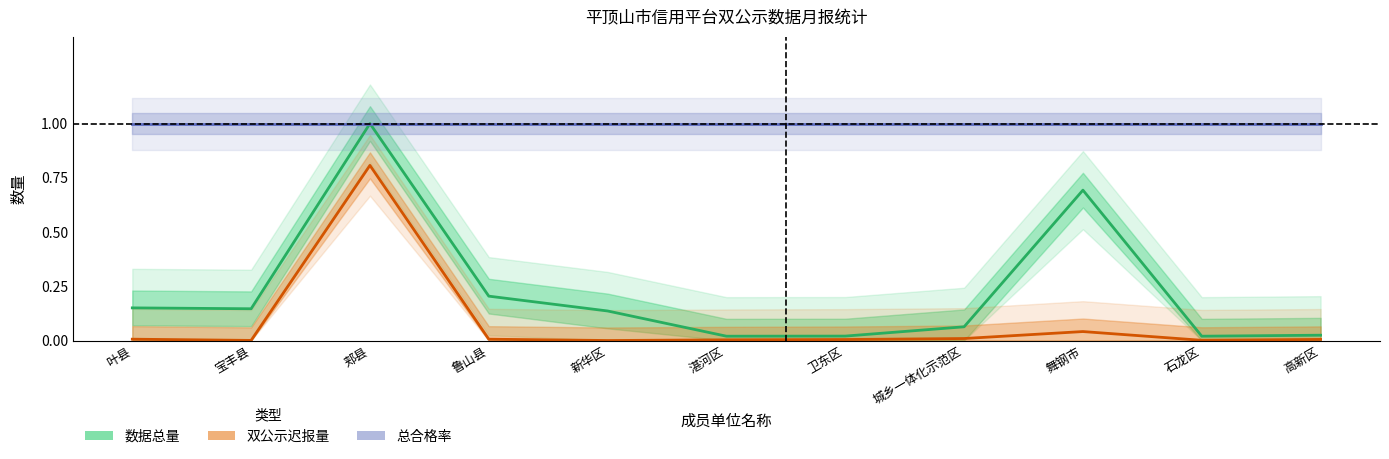

At which label does 数据总量 reach its peak?

郏县